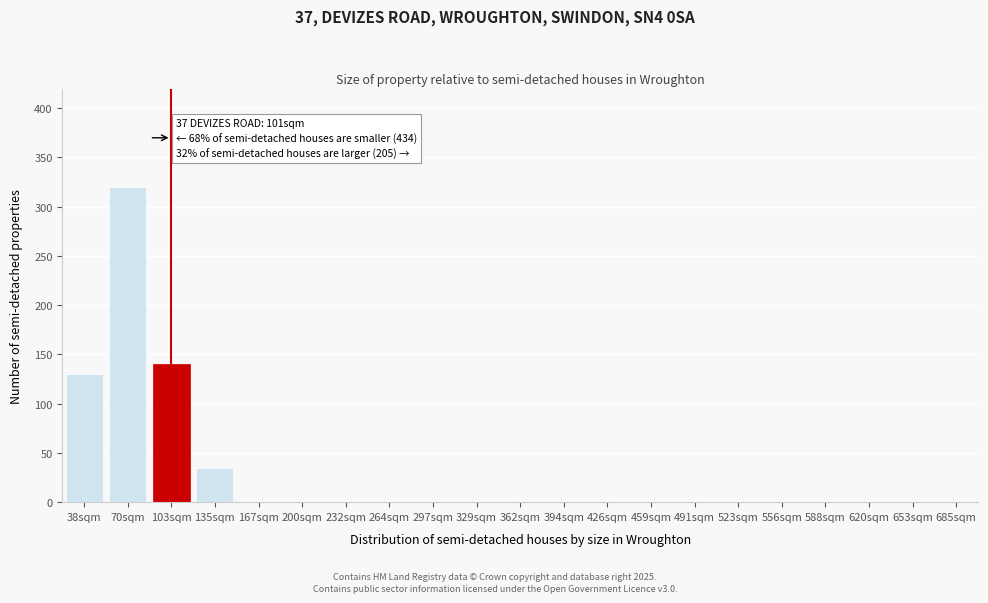

Reading left to right, what are all the values shown in this chart?

38sqm=130	70sqm=320	103sqm=140	135sqm=35	167sqm=0	200sqm=0	232sqm=0	264sqm=0	297sqm=0	329sqm=0	362sqm=0	394sqm=0	426sqm=0	459sqm=0	491sqm=0	523sqm=0	556sqm=0	588sqm=0	620sqm=0	653sqm=0	685sqm=0